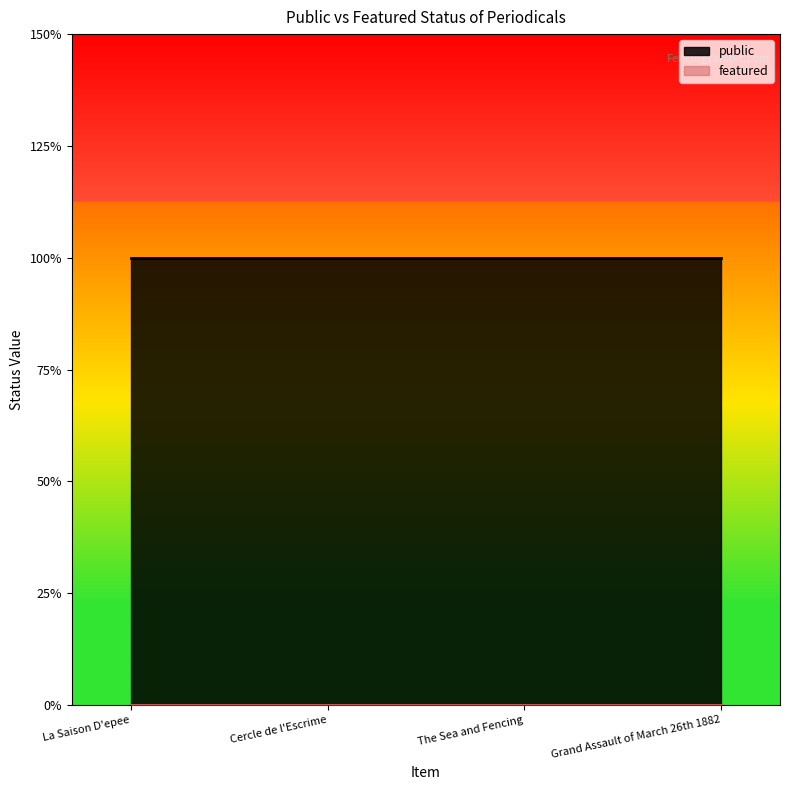

Which category has the lowest value in the featured series?

La Saison D'epee